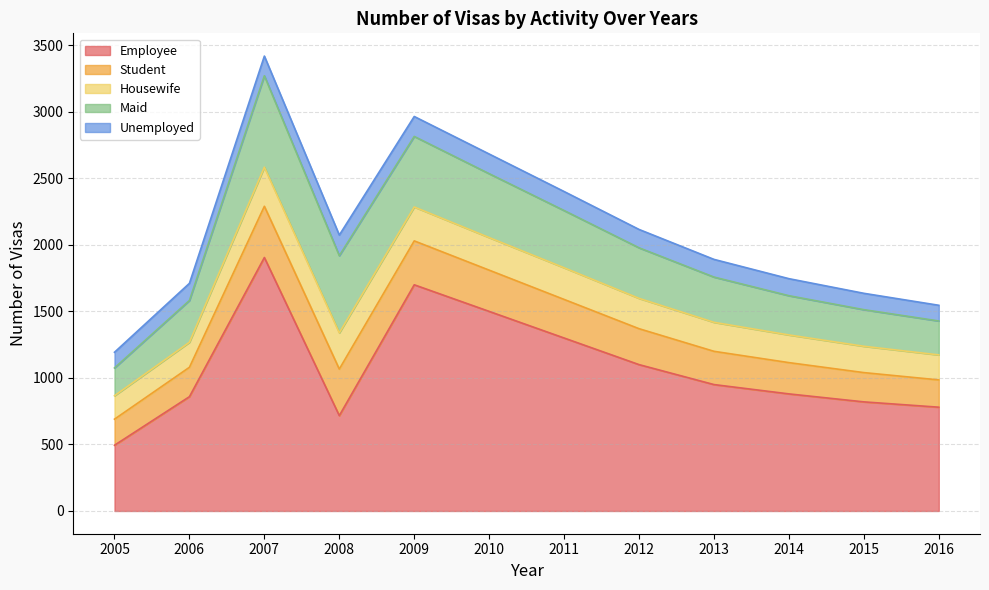

At 2005, list the series in order from smallest to largest.

Unemployed, Housewife, Student, Maid, Employee